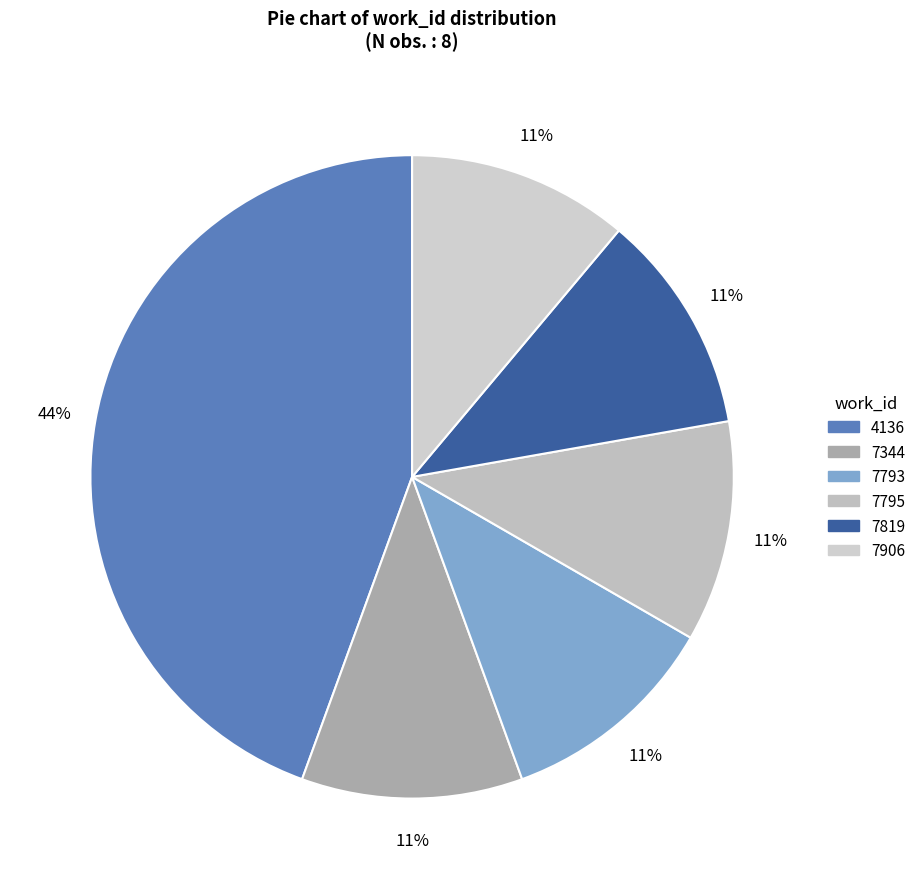

To the nearest percent, what percentage of the pie is 4136?

44%